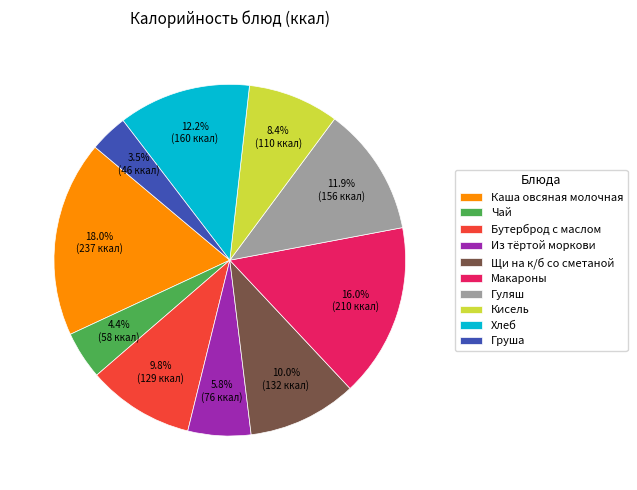

True or false: Из тёртой моркови accounts for 6% of the total.

True